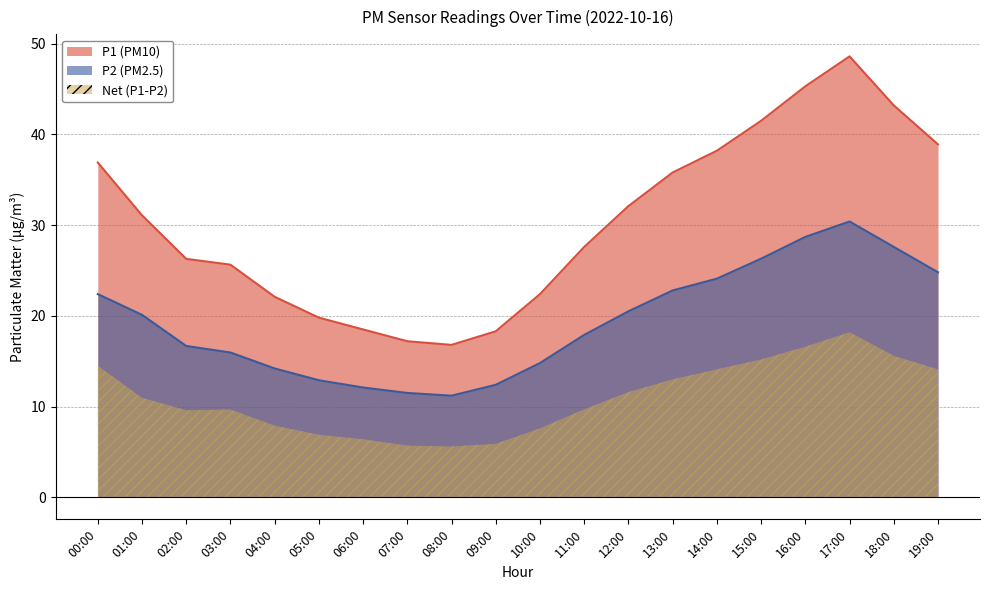

At which category does P2 reach its first local peak?

17:00